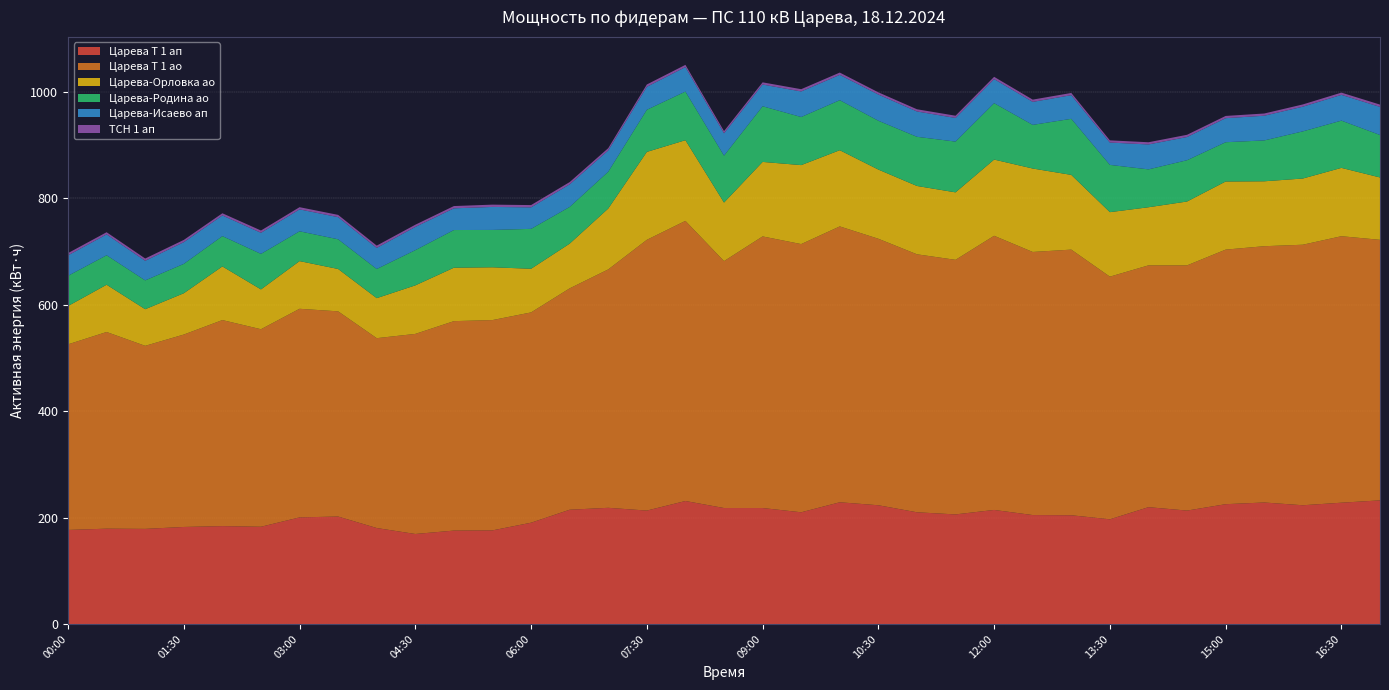

Reading left to right, extract all data points from this chart.

Царева Т 1 ап: 00:00=176.8	00:30=179.2	01:00=178.8	01:30=182.4	02:00=184.0	02:30=182.8	03:00=200.4	03:30=202.0	04:00=180.4	04:30=169.2	05:00=175.6	05:30=176.0	06:00=190.4	06:30=214.8	07:00=218.4	07:30=213.2	08:00=231.2	08:30=218.0	09:00=218.0	09:30=210.0	10:00=228.8	10:30=223.2	11:00=210.0	11:30=206.0	12:00=214.4	12:30=204.8	13:00=204.4	13:30=196.8	14:00=219.6	14:30=213.2	15:00=225.2	15:30=228.4	16:00=223.2	16:30=228.0	17:00=232.4
Царева Т 1 ао: 00:00=348.8	00:30=369.6	01:00=344.0	01:30=361.6	02:00=387.2	02:30=371.2	03:00=392.0	03:30=385.6	04:00=356.8	04:30=376.0	05:00=393.6	05:30=395.2	06:00=395.2	06:30=416.0	07:00=448.0	07:30=508.8	08:00=526.4	08:30=464.0	09:00=510.4	09:30=504.0	10:00=518.4	10:30=500.8	11:00=484.8	11:30=478.4	12:00=515.2	12:30=494.4	13:00=499.2	13:30=456.0	14:00=454.4	14:30=460.8	15:00=478.4	15:30=481.6	16:00=489.6	16:30=500.8	17:00=489.6
Царева-Орловка ао: 00:00=72.0	00:30=88.8	01:00=68.8	01:30=77.6	02:00=100.8	02:30=74.8	03:00=89.6	03:30=79.6	04:00=75.2	04:30=91.2	05:00=100.4	05:30=99.2	06:00=82.0	06:30=84.0	07:00=114.4	07:30=165.2	08:00=151.6	08:30=110.0	09:00=140.0	09:30=148.4	10:00=143.2	10:30=130.0	11:00=128.4	11:30=126.8	12:00=143.2	12:30=156.8	13:00=140.4	13:30=121.2	14:00=109.2	14:30=120.0	15:00=128.0	15:30=122.0	16:00=124.4	16:30=128.4	17:00=117.2
Царева-Родина ао: 00:00=56.8	00:30=55.4	01:00=54.2	01:30=55.2	02:00=57.0	02:30=66.8	03:00=56.0	03:30=55.8	04:00=54.8	04:30=66.2	05:00=70.8	05:30=70.2	06:00=75.0	06:30=69.0	07:00=69.2	07:30=79.2	08:00=91.4	08:30=88.2	09:00=104.6	09:30=90.4	10:00=94.0	10:30=91.8	11:00=92.4	11:30=95.4	12:00=106.0	12:30=82.0	13:00=105.4	13:30=88.8	14:00=71.2	14:30=77.6	15:00=73.8	15:30=76.8	16:00=88.6	16:30=88.8	17:00=79.8
Царева-Исаево ап: 00:00=38.4	00:30=39.2	01:00=36.8	01:30=40.8	02:00=38.8	02:30=39.6	03:00=41.2	03:30=41.6	04:00=39.6	04:30=43.6	05:00=40.8	05:30=43.2	06:00=40.4	06:30=42.4	07:00=40.0	07:30=43.2	08:00=46.0	08:30=42.0	09:00=40.8	09:30=48.0	10:00=47.6	10:30=49.2	11:00=47.6	11:30=44.4	12:00=45.2	12:30=43.2	13:00=44.4	13:30=42.0	14:00=46.8	14:30=43.6	15:00=45.2	15:30=46.4	16:00=46.4	16:30=48.4	17:00=52.8
ТСН 1 ап: 00:00=4.2	00:30=4.1	01:00=4.3	01:30=4.2	02:00=4.1	02:30=4.3	03:00=4.1	03:30=4.3	04:00=4.3	04:30=4.1	05:00=4.3	05:30=4.3	06:00=4.3	06:30=4.3	07:00=4.3	07:30=4.3	08:00=4.2	08:30=4.1	09:00=4.1	09:30=4.3	10:00=4.3	10:30=4.2	11:00=4.1	11:30=4.2	12:00=4.3	12:30=4.3	13:00=4.2	13:30=4.1	14:00=4.2	14:30=4.2	15:00=4.2	15:30=4.2	16:00=4.2	16:30=4.2	17:00=4.3